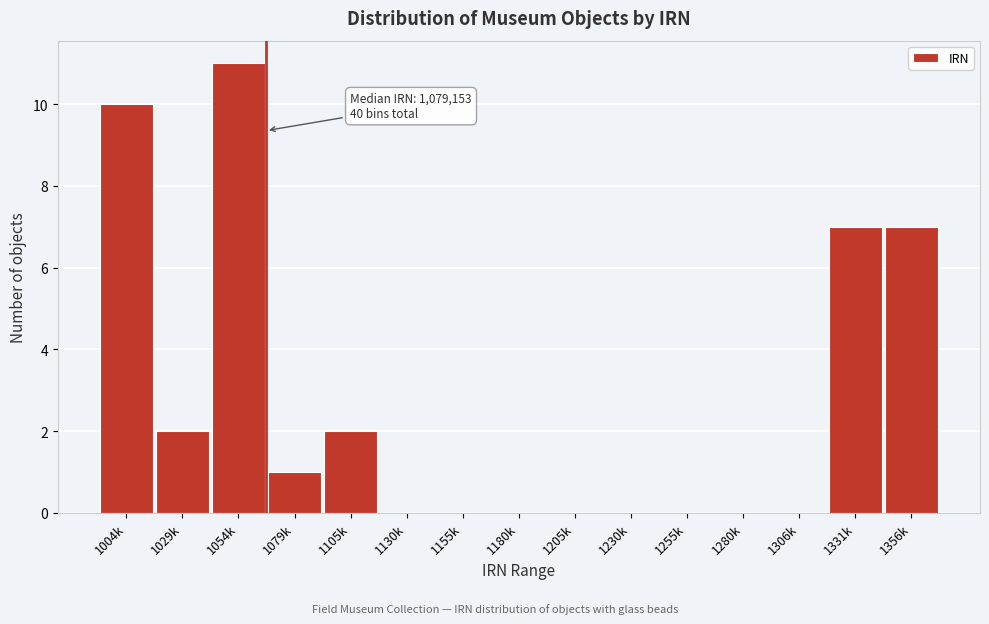

Reading left to right, list all the values displayed in this chart.

1004k=10	1029k=2	1054k=11	1079k=1	1105k=2	1130k=0	1155k=0	1180k=0	1205k=0	1230k=0	1255k=0	1280k=0	1306k=0	1331k=7	1356k=7